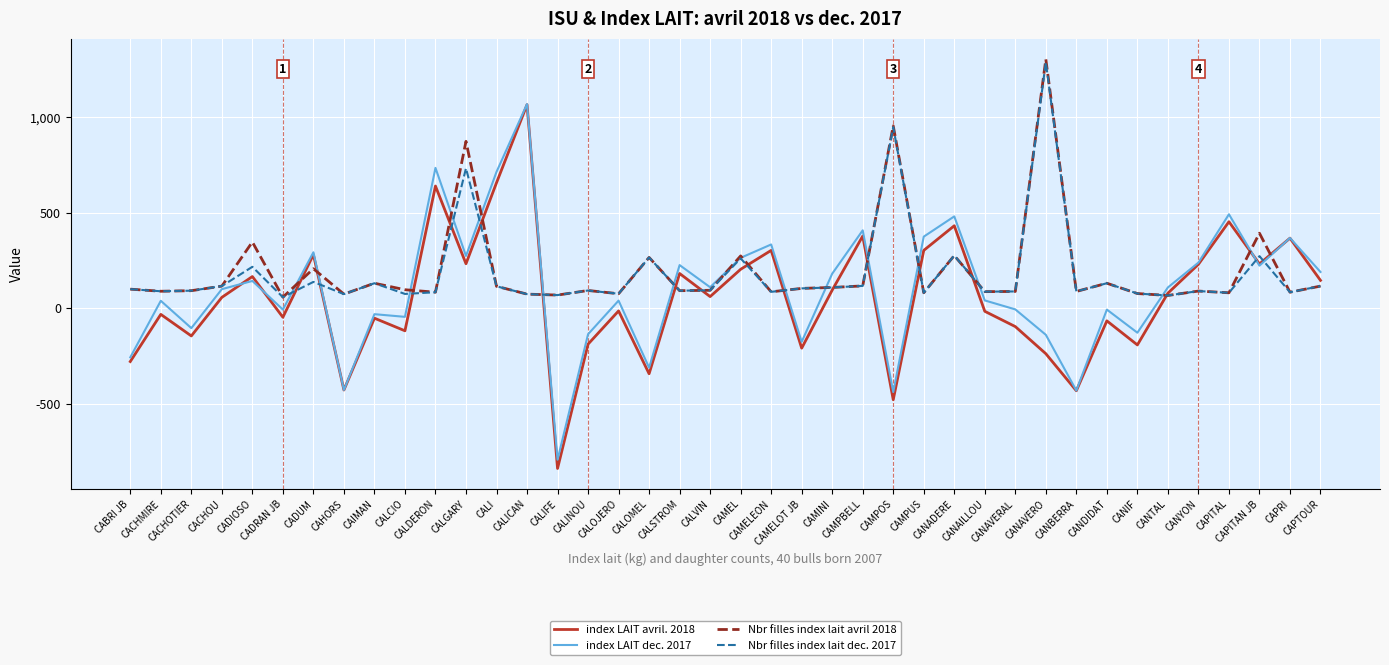

Which series has the largest range (max minus min)?

index LAIT avril. 2018